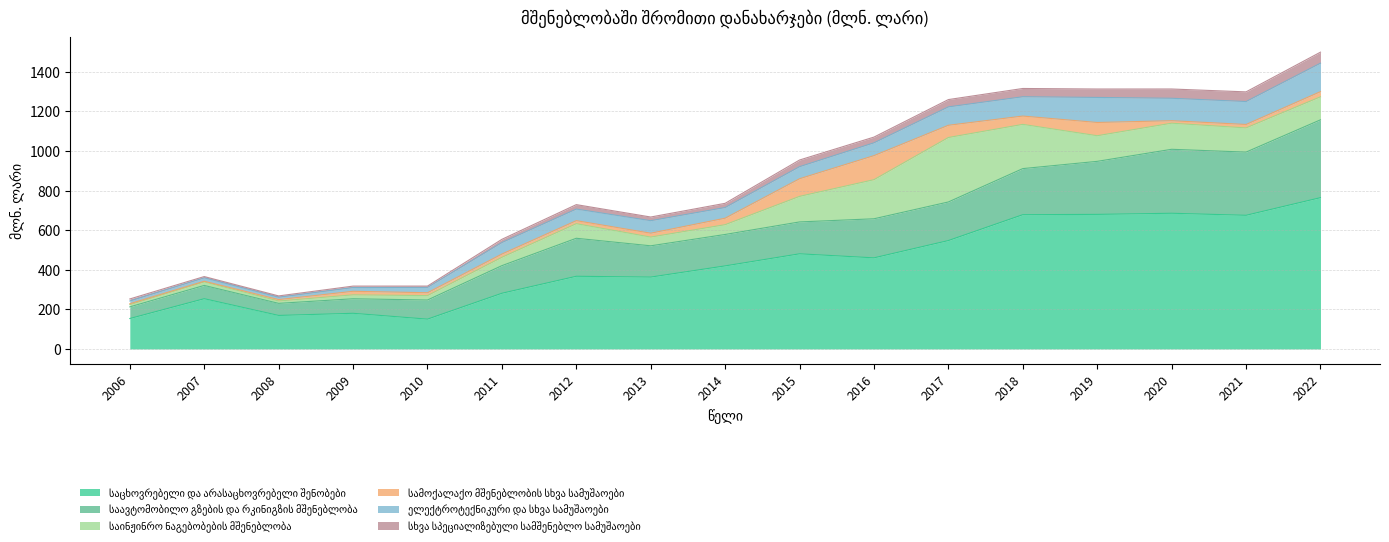

Does the chart have visible grid lines?

Yes